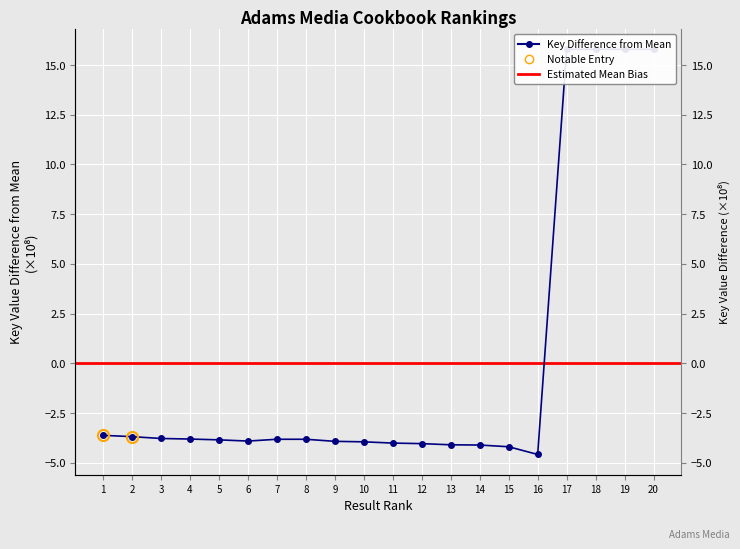

Reading right to left, what are all the values shown in this chart?

15.8	15.8	15.8	15.8	-4.6	-4.2	-4.1	-4.1	-4.0	-4.0	-3.9	-3.9	-3.8	-3.8	-3.9	-3.8	-3.8	-3.8	-3.7	-3.6